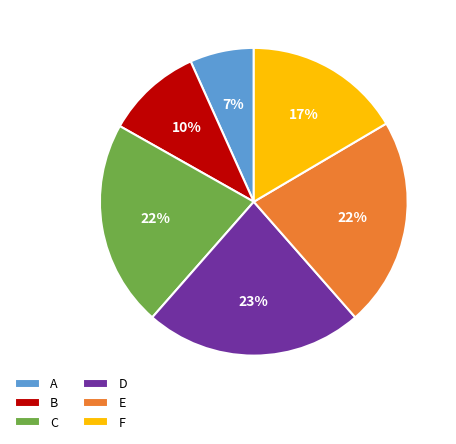

To the nearest percent, what is the combined percentage of B and A?

17%